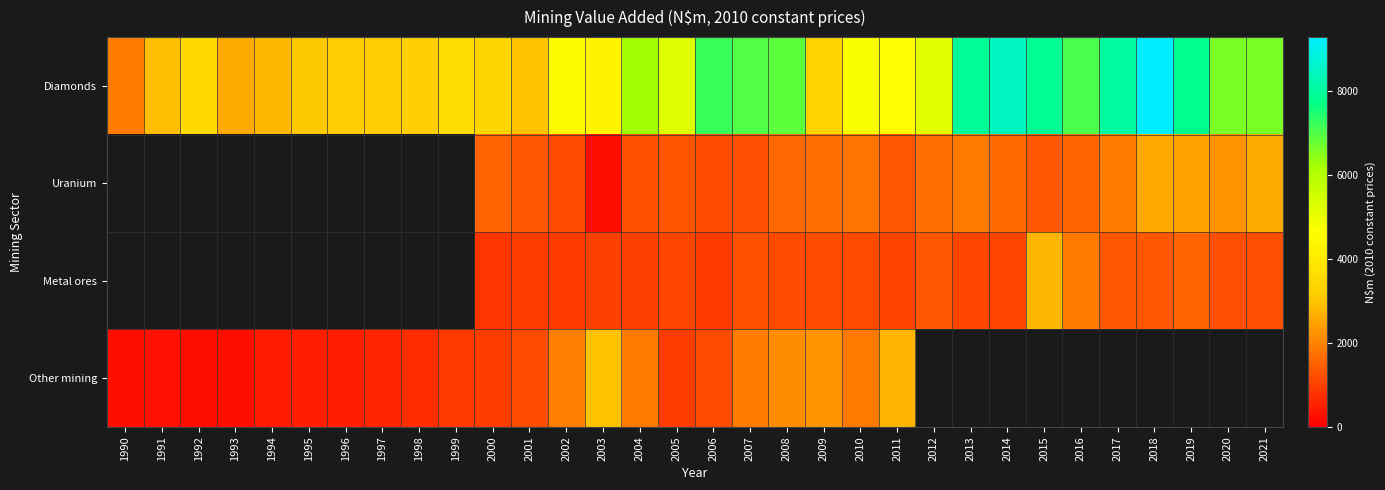

Is it true that Diamonds equals 2967.6 at 2001?

True